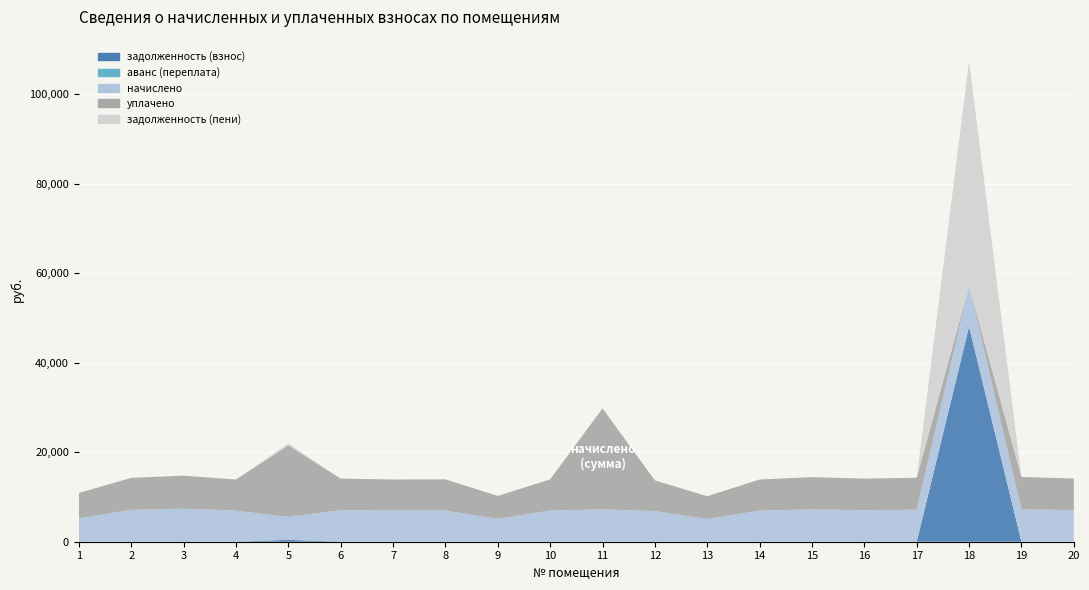

Reading right to left, what are all the values shown in this chart?

задолженность (взнос): 20=0.0	19=0.0	18=48072.3	17=0.0	16=0.0	15=0.0	14=0.0	13=0.0	12=0.0	11=0.0	10=0.0	9=0.0	8=0.0	7=0.0	6=0.0	5=425.0	4=0.0	3=0.0	2=0.0	1=0.0
аванс (переплата): 20=0.9	19=0.0	18=0.0	17=0.0	16=0.0	15=0.0	14=0.0	13=0.0	12=0.0	11=0.0	10=0.0	9=0.0	8=0.0	7=0.0	6=0.0	5=0.0	4=0.0	3=0.0	2=1.0	1=73.6
начислено: 20=7071.1	19=7236.7	18=9074.9	17=7153.9	16=7054.6	15=7220.2	14=6955.2	13=5083.9	12=6855.8	11=7236.7	10=6971.8	9=5117.0	8=6971.8	7=6955.2	6=7054.6	5=5100.5	4=6955.2	3=7385.8	2=7137.4	1=5117.0
уплачено: 20=7071.1	19=7236.7	18=0.0	17=7153.9	16=7054.6	15=7220.2	14=6955.2	13=5083.9	12=6855.8	11=22573.0	10=6971.8	9=5117.0	8=6971.8	7=6955.2	6=7054.7	5=16016.5	4=6955.2	3=7385.8	2=7137.4	1=5711.4
задолженность (пени): 20=0.0	19=0.0	18=50341.0	17=0.0	16=0.0	15=0.0	14=0.0	13=0.0	12=0.0	11=0.0	10=0.0	9=0.0	8=0.0	7=0.0	6=0.0	5=425.0	4=0.0	3=0.0	2=0.0	1=0.0